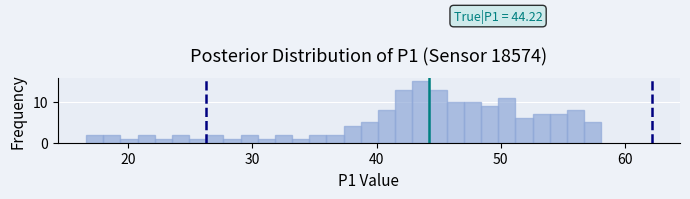

Read against the x-axis, roughly where is the centre of the tallest bar?

44